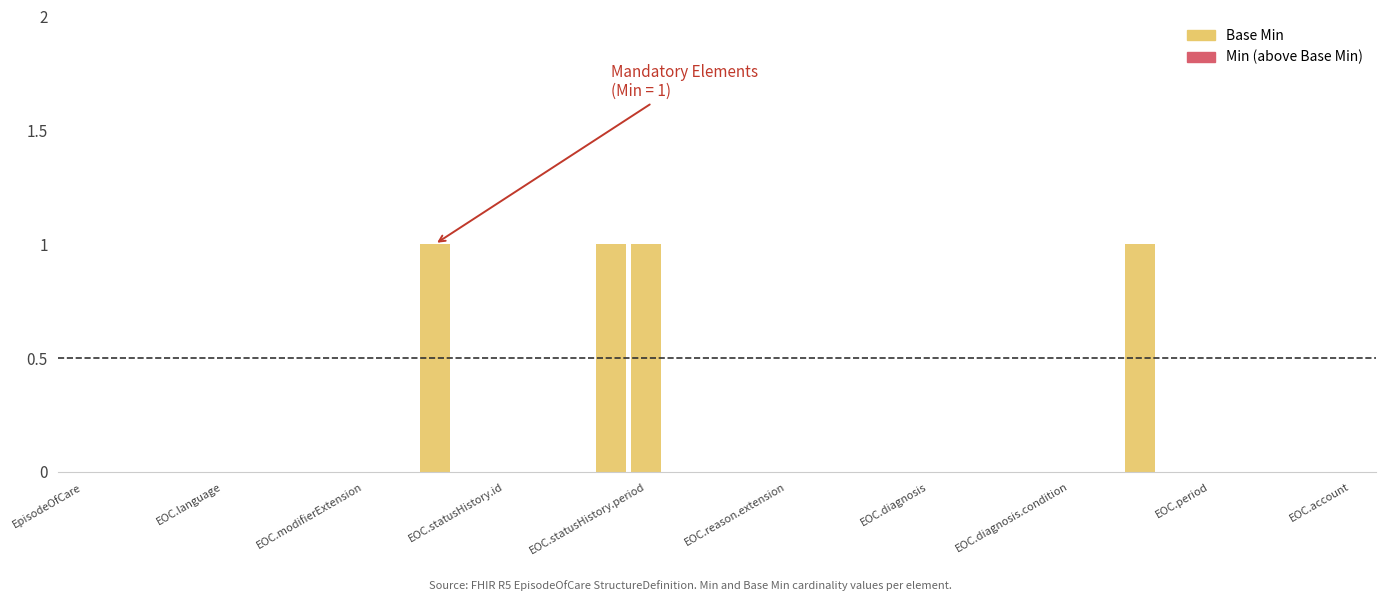

What is the sum of all values?

4